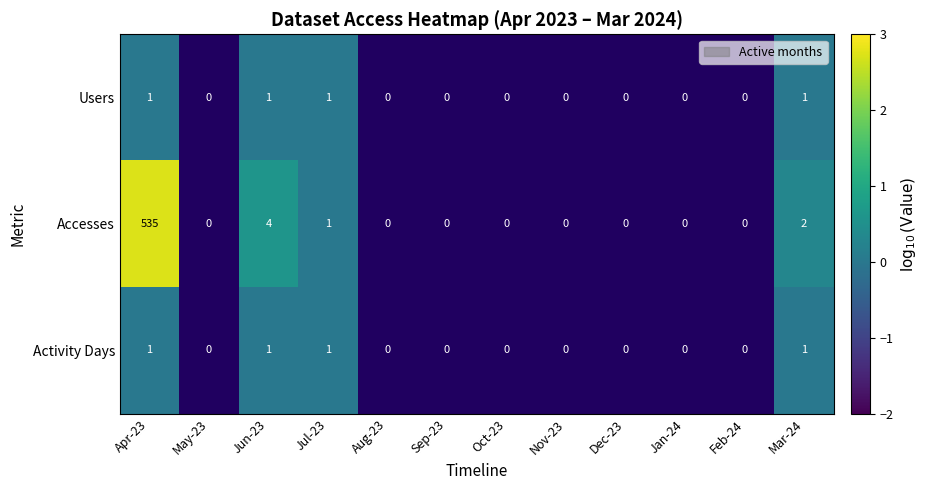

Is it true that Accesses equals 0 at Mar-24?

False